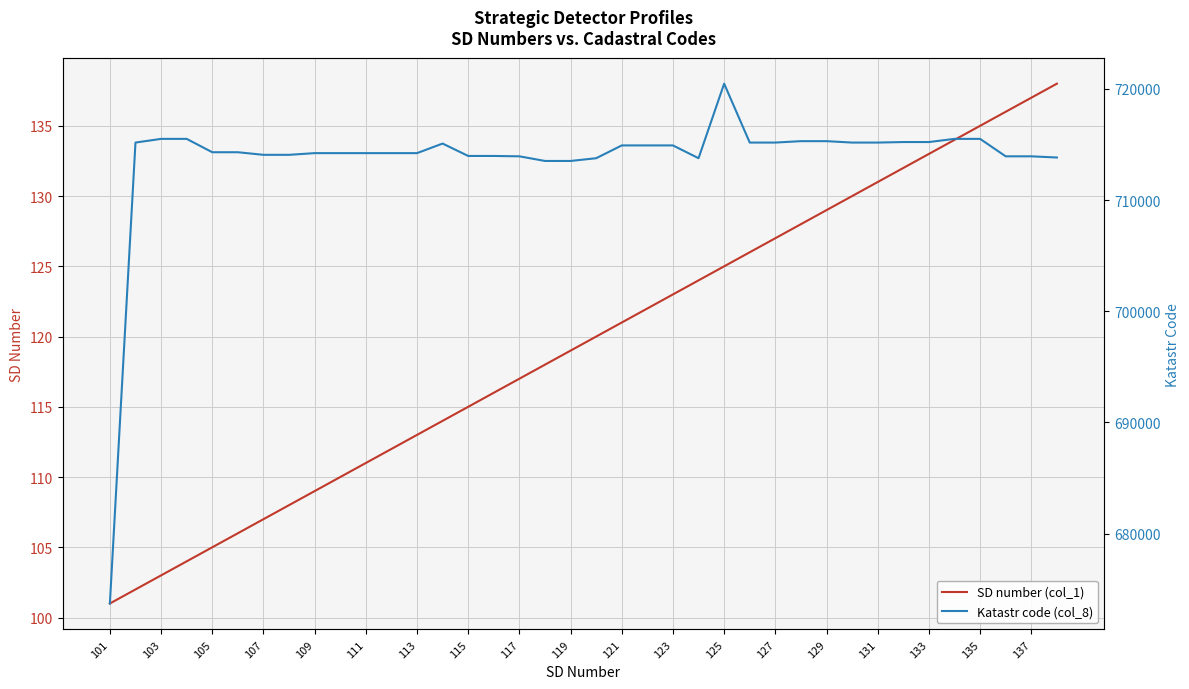

Is it true that SD number (col_1) equals 76 at 119?

False